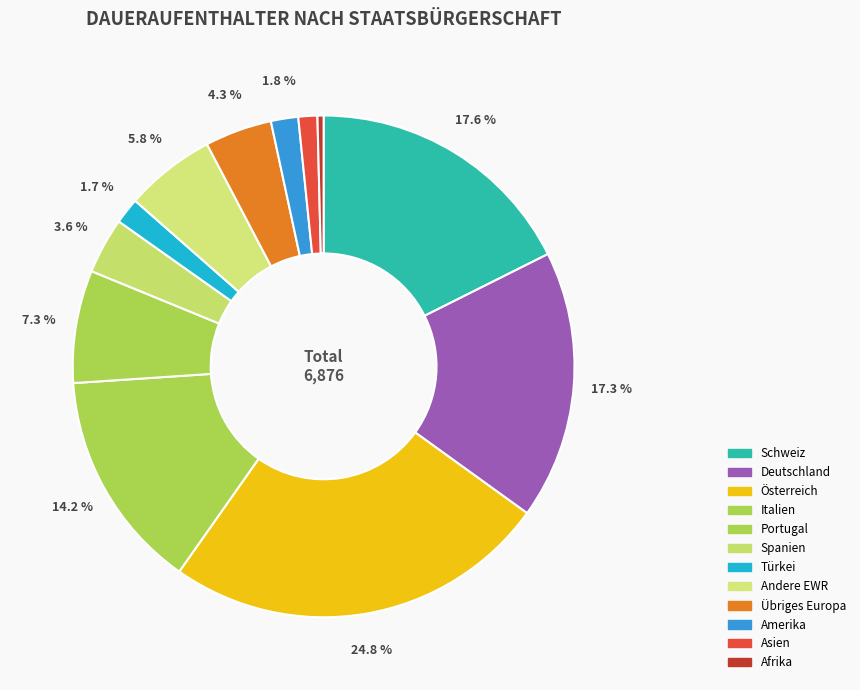

What is the change in value from Deutschland to Andere EWR?

-791